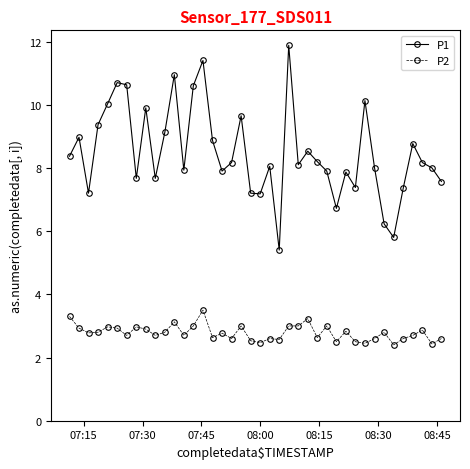

What is the value of the P2 point at the 36th from the left?

2.6